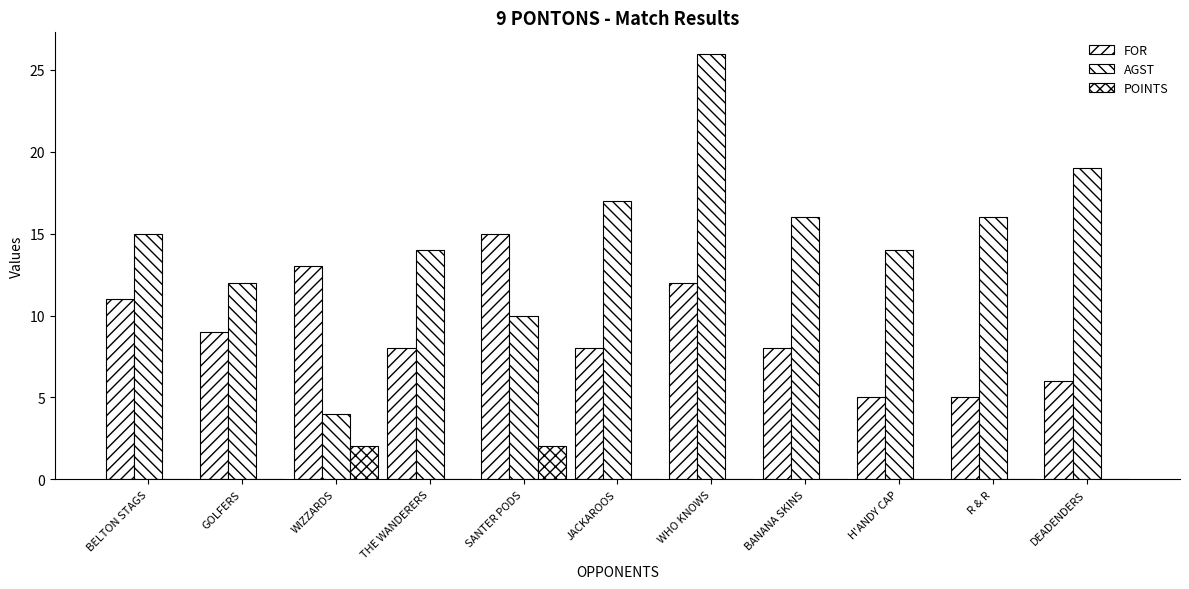

Which series changed the most between H'ANDY CAP and DEADENDERS?

AGST